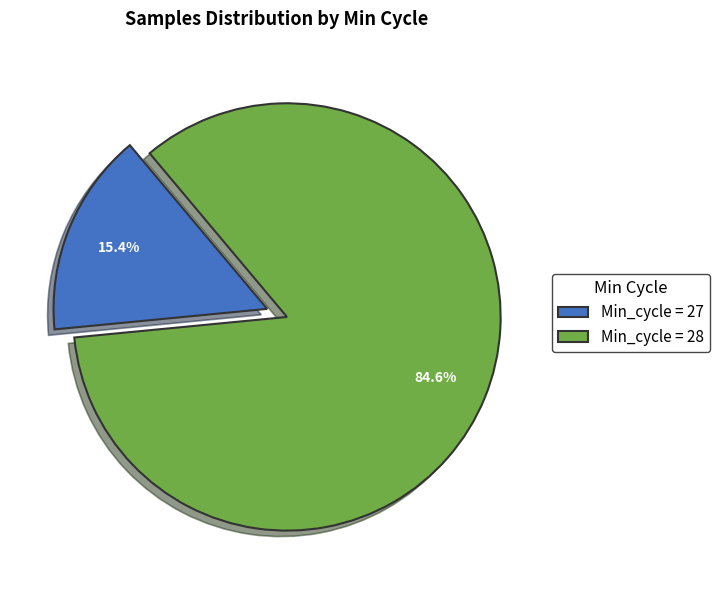

Which has a higher value, Min_cycle = 28 or Min_cycle = 27?

Min_cycle = 28